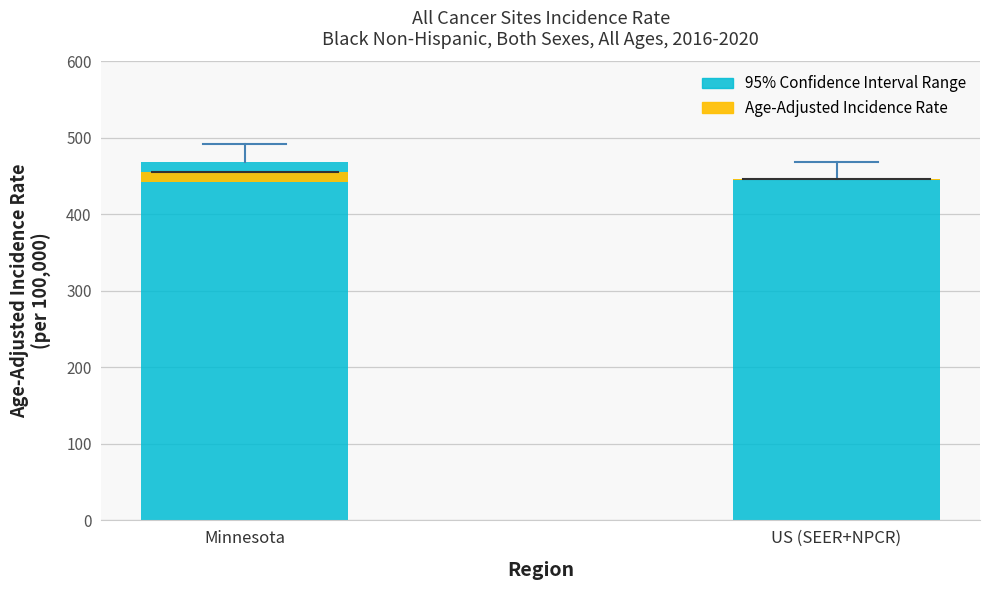

Is the value of Age-Adjusted Incidence Rate at Minnesota greater than the value of 95% Confidence Interval Range at Minnesota?

No